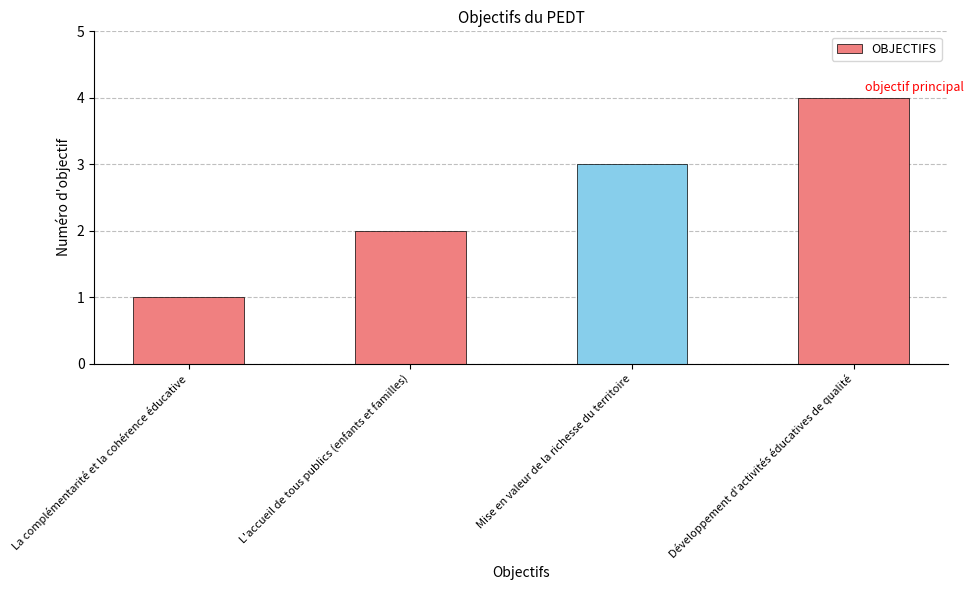

Reading left to right, extract all data points from this chart.

La complémentarité et la cohérence éducative=1	L'accueil de tous publics (enfants et familles)=2	Mise en valeur de la richesse du territoire=3	Développement d'activités éducatives de qualité=4